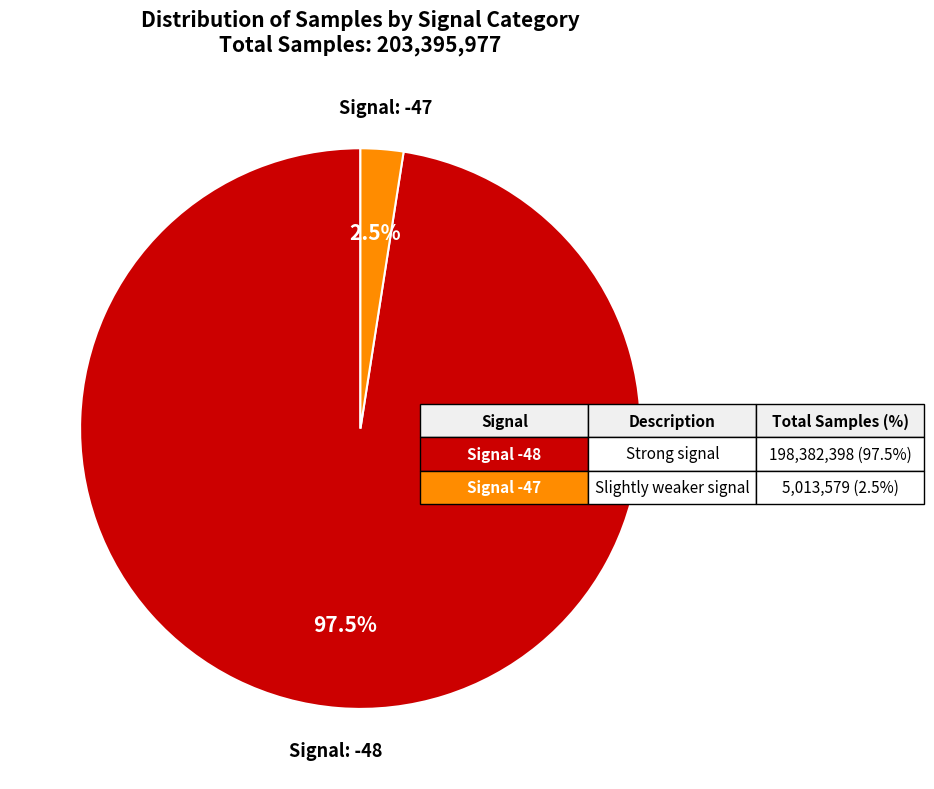

Is the sum of Signal: -48 and Signal: -47 greater than half?

Yes